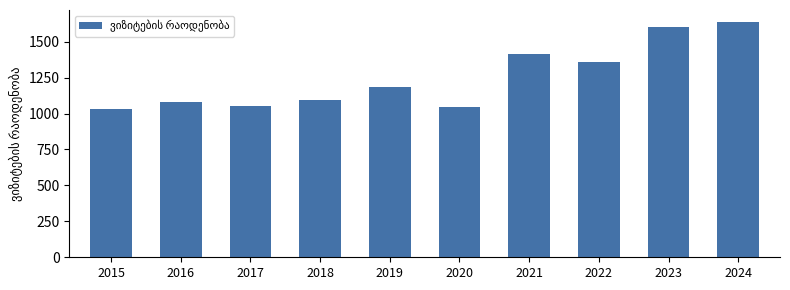

Reading right to left, what are all the values shown in this chart?

1638.7	1599.4	1361.1	1412.0	1045.3	1187.7	1094.8	1053.1	1080.0	1030.1